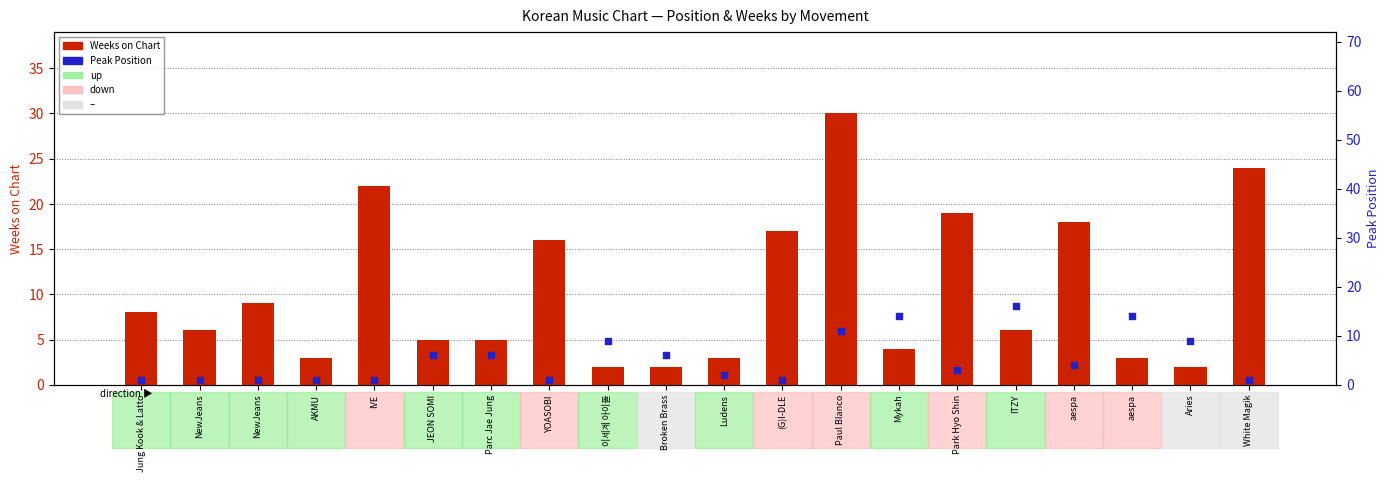

Which series has the largest total across all categories?

Weeks on Chart